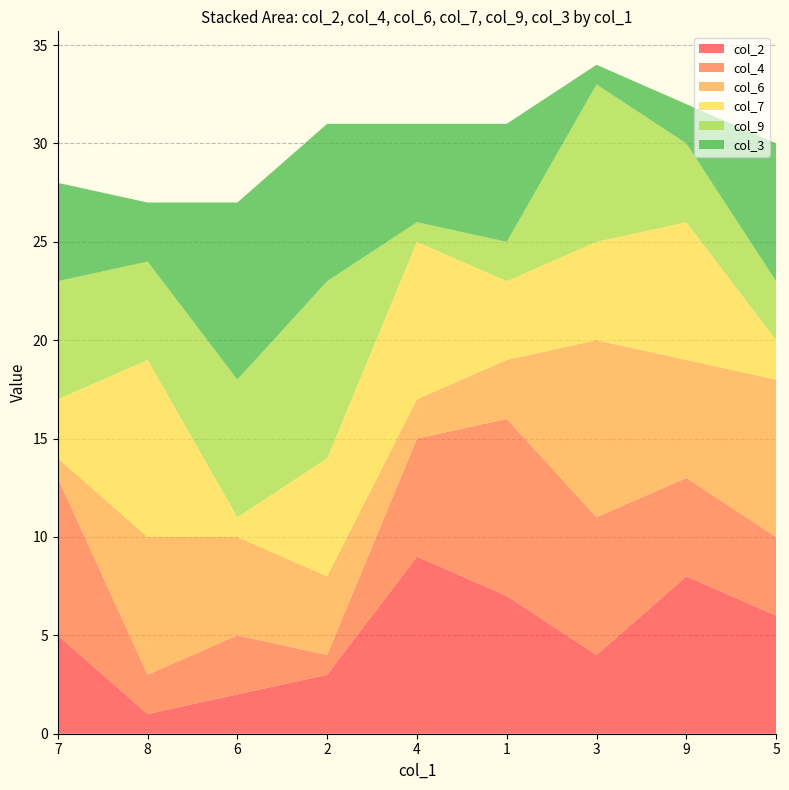

Reading left to right, extract all data points from this chart.

col_2: 5	1	2	3	9	7	4	8	6
col_4: 8	2	3	1	6	9	7	5	4
col_6: 1	7	5	4	2	3	9	6	8
col_7: 3	9	1	6	8	4	5	7	2
col_9: 6	5	7	9	1	2	8	4	3
col_3: 5	3	9	8	5	6	1	2	7